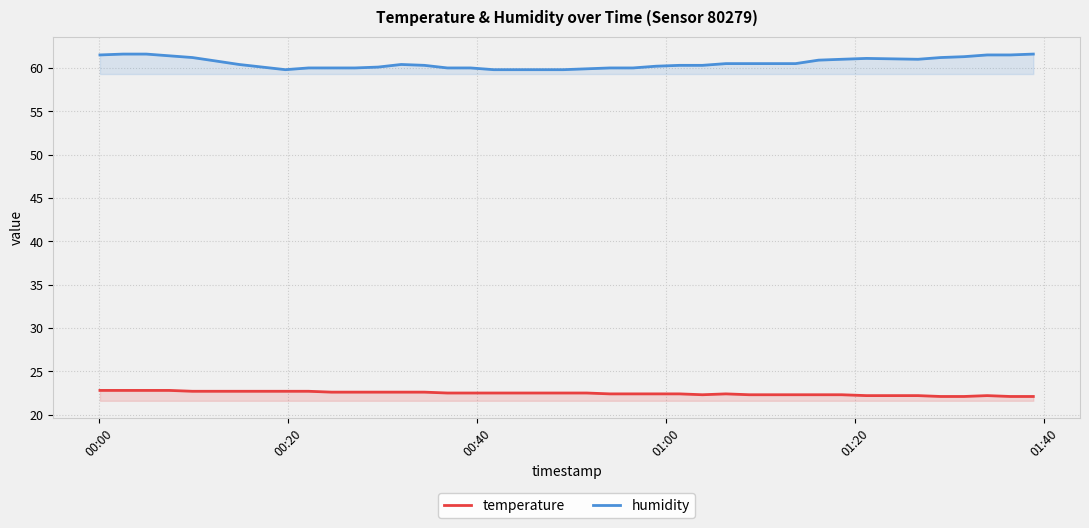

What are all the series names shown in the legend?

temperature, humidity